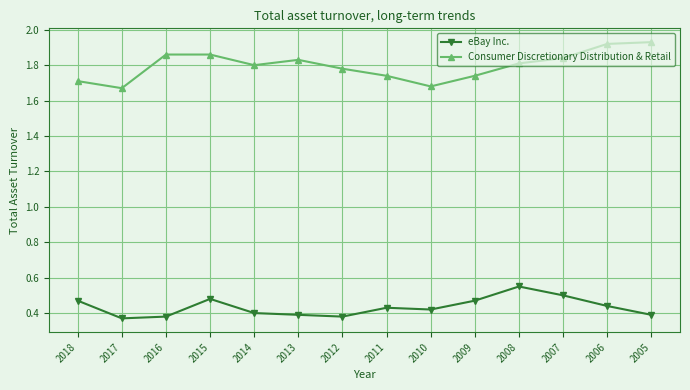

At which category does Consumer Discretionary Distribution & Retail reach its first local valley?

2017